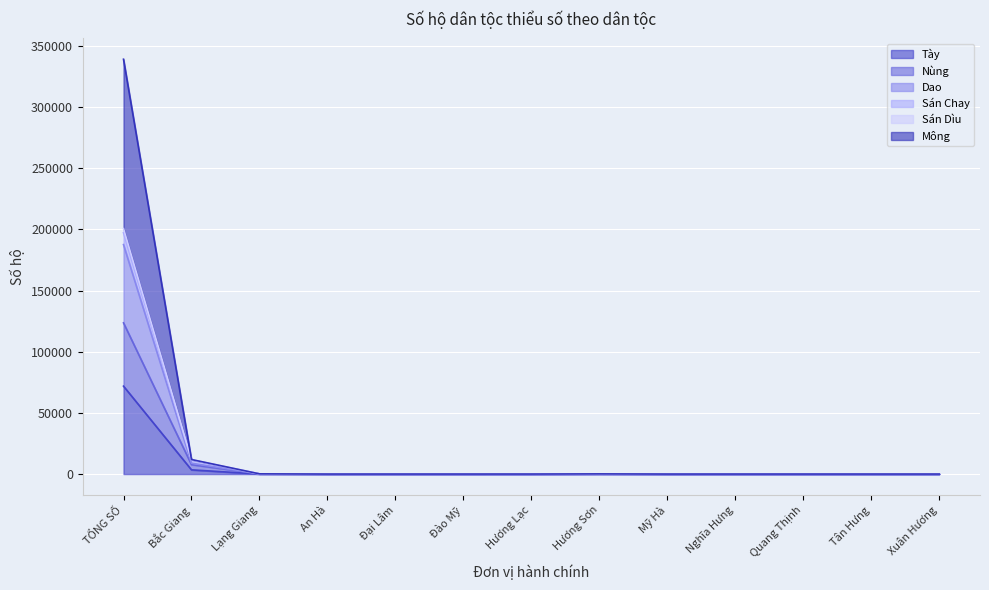

At which label does Sán Dìu reach its minimum?

An Hà